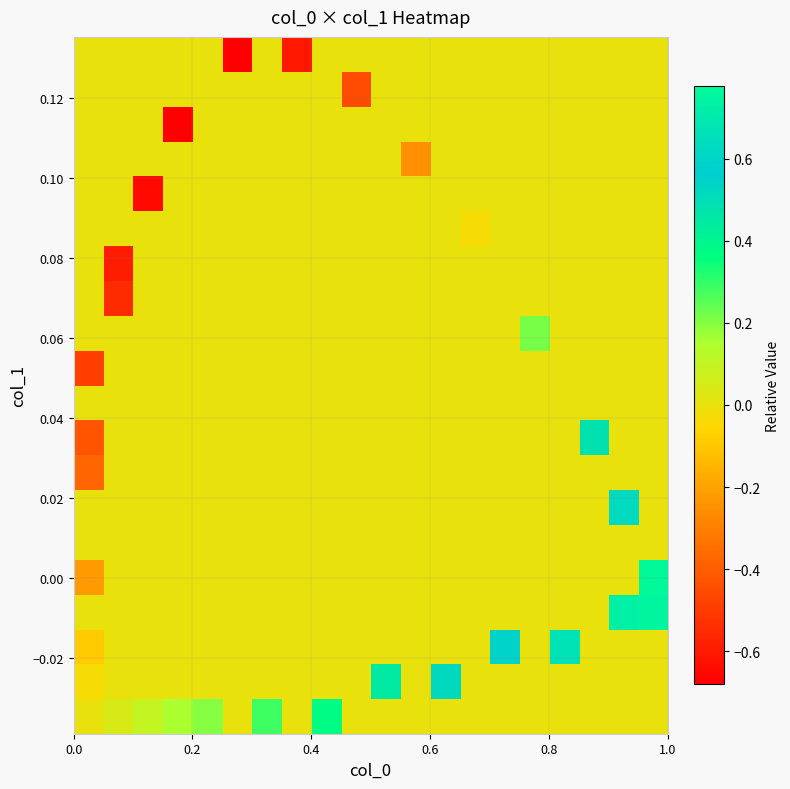

What is the minimum value shown in the chart?

-0.7